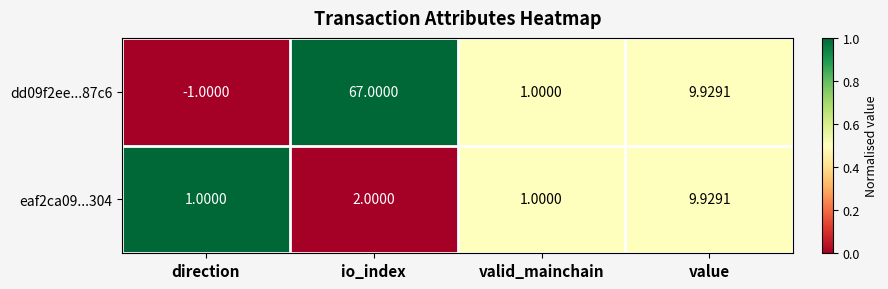

Which label corresponds to the smallest value in the chart?

direction